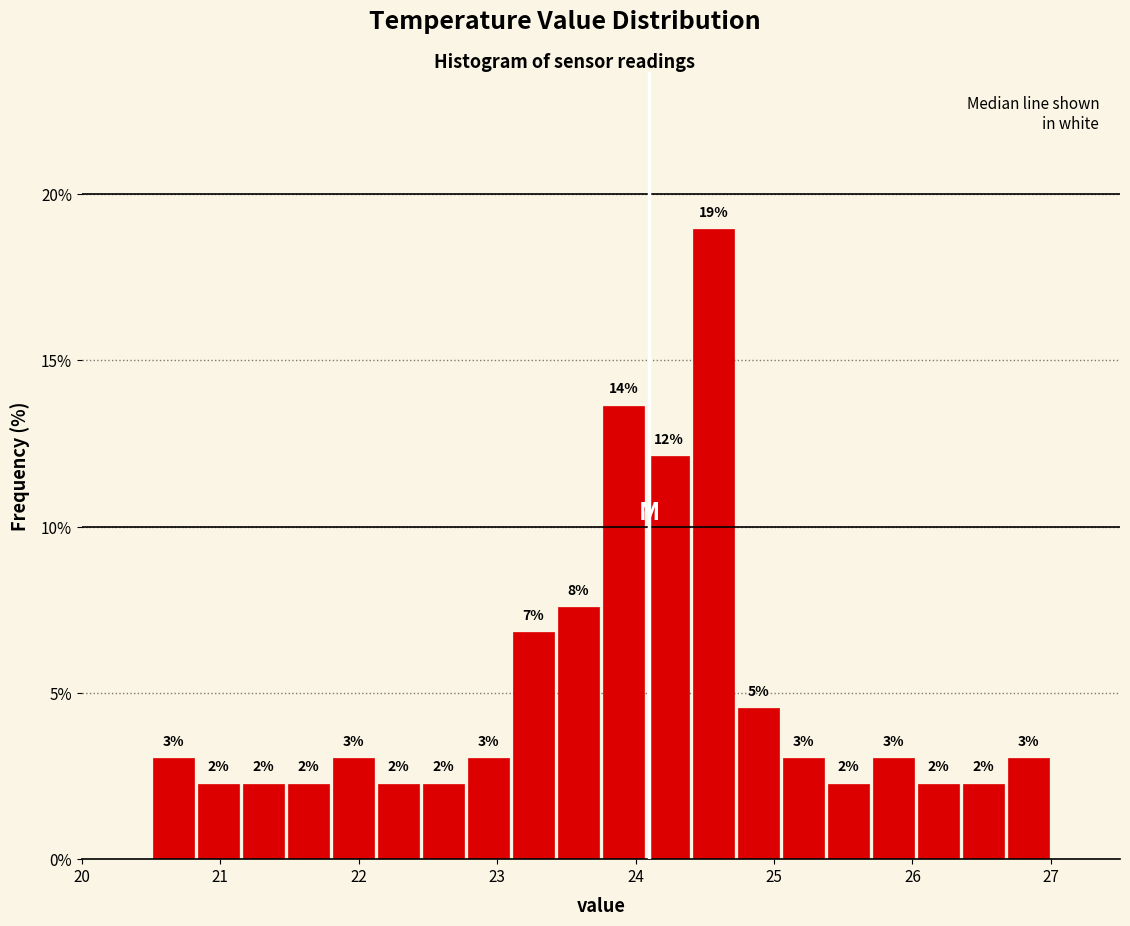

Read against the x-axis, roughly where is the centre of the tallest bar?

24.6